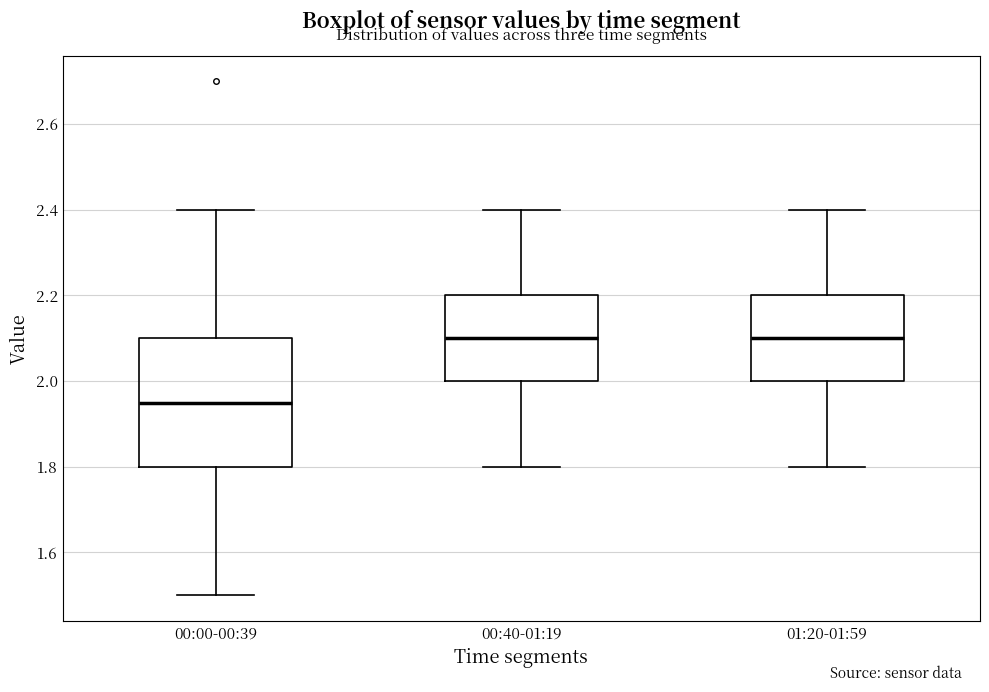

Where does the upper whisker of the box for 00:40-01:19 end on the y-axis? The values are not printed on the chart, so give them approximately, as read against the axis.

2.40